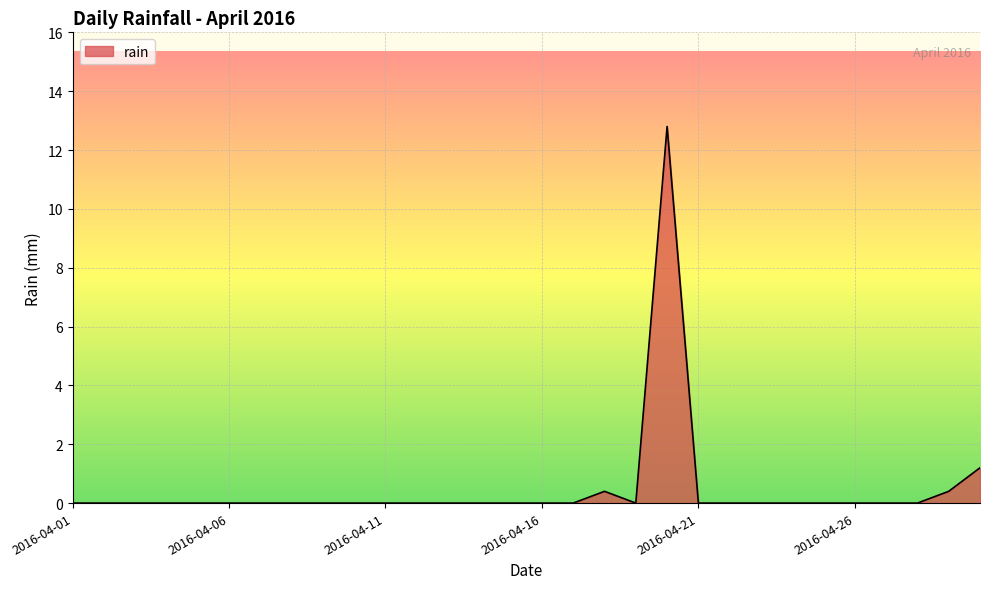

What is the difference between the maximum and minimum values?

12.8